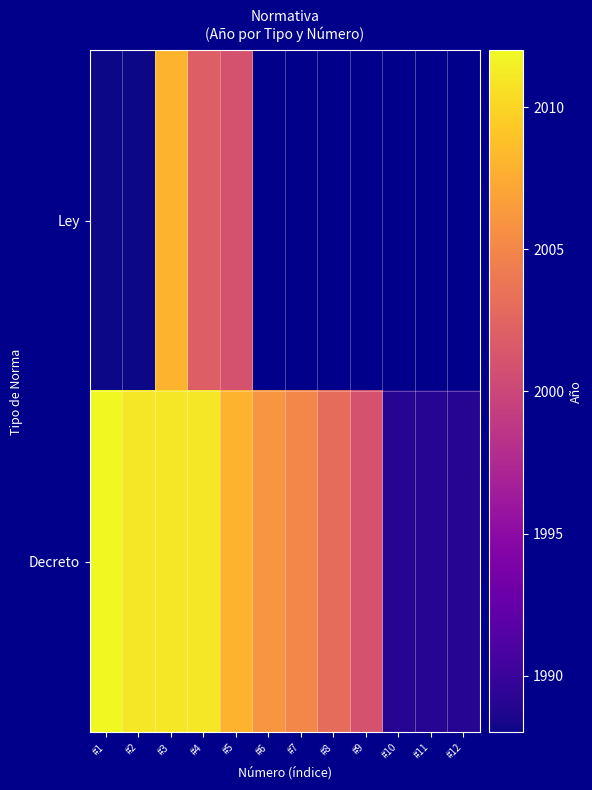

The Decreto series shows 2008.0 at #5. True or false?

True